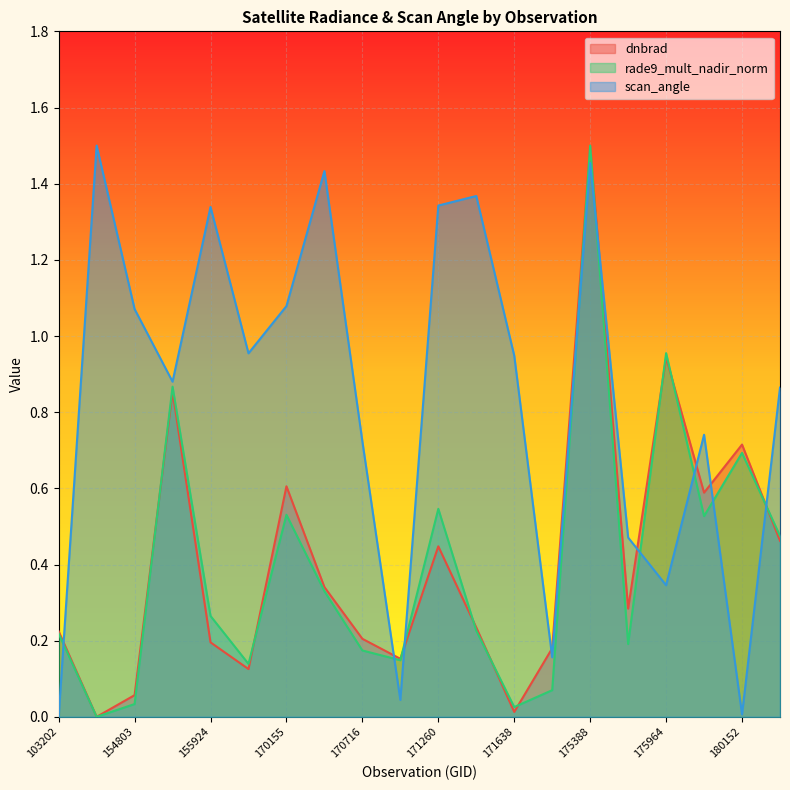

What is the value of the dnbrad point at the 14th from the left?

0.2